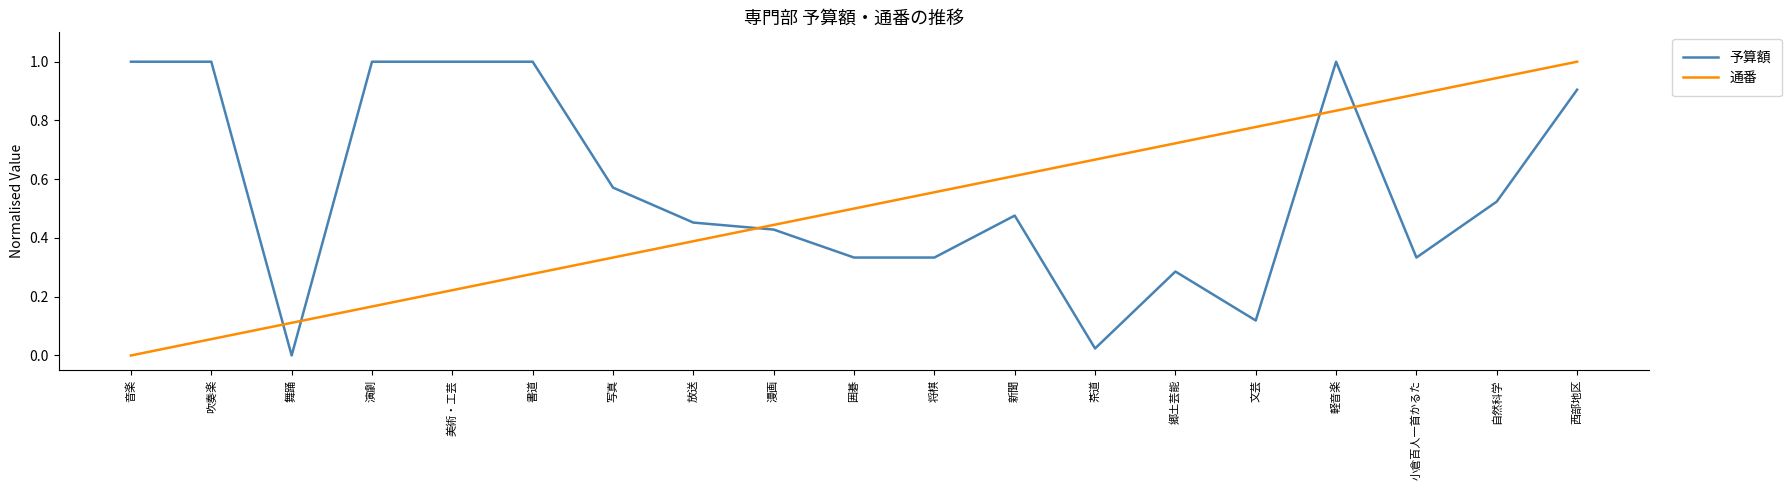

How many categories are shown in the chart?

19